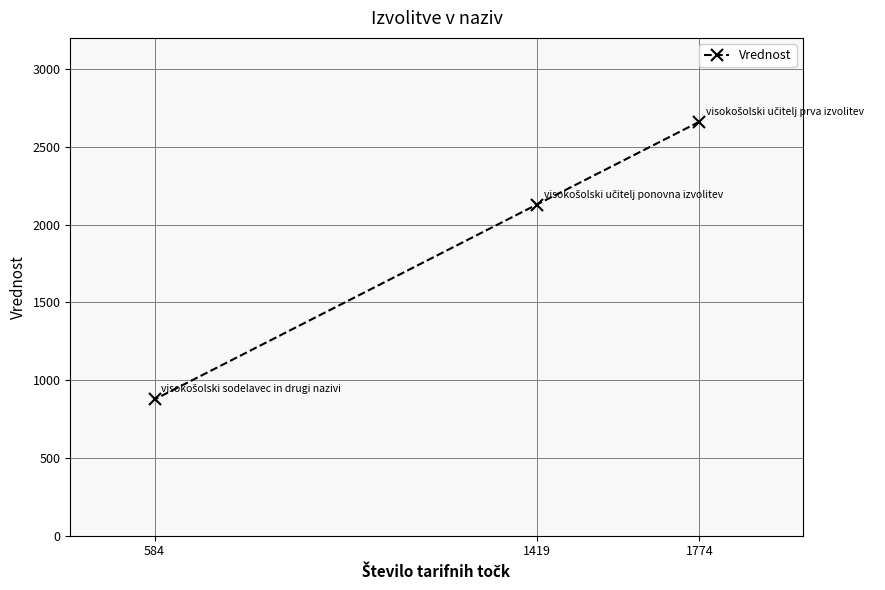

What is the value of the 3rd point from the left?

2661.0